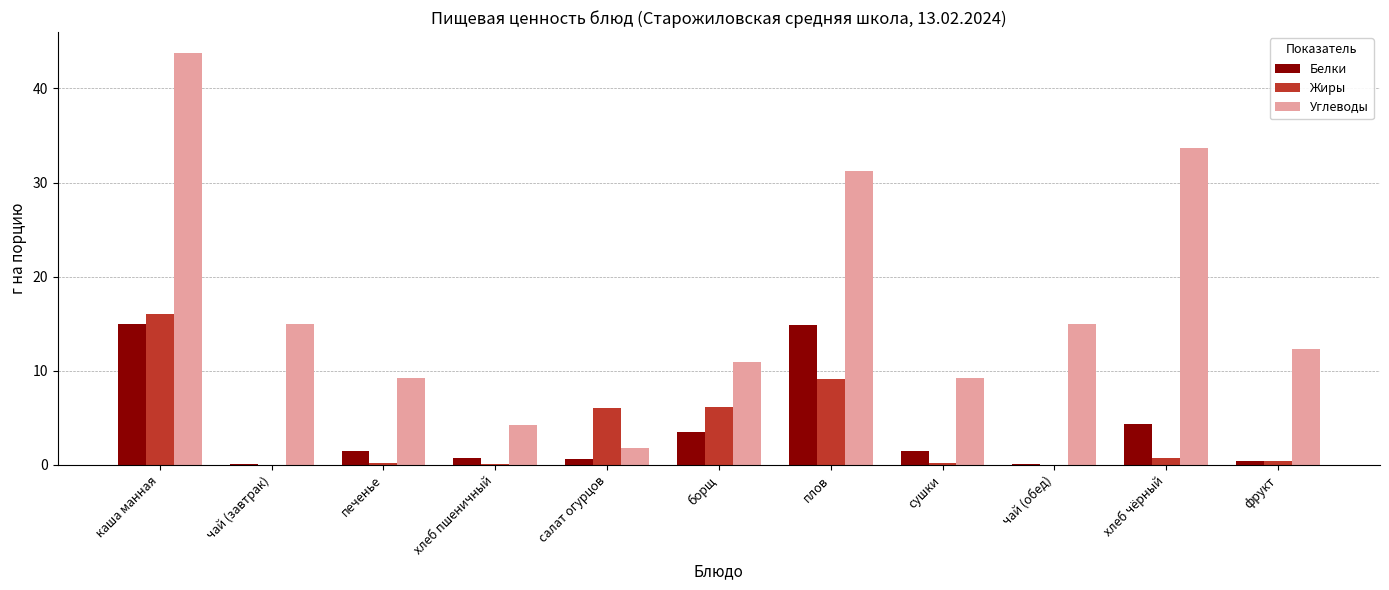

Is it true that Углеводы equals 6.4 at сушки?

False